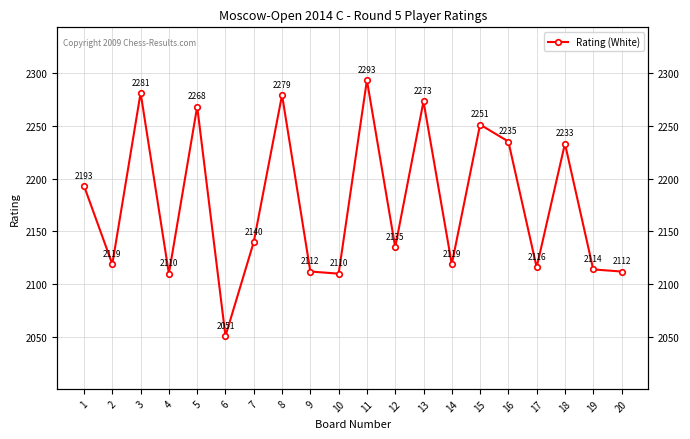

Which category has the lowest value across all series?

6